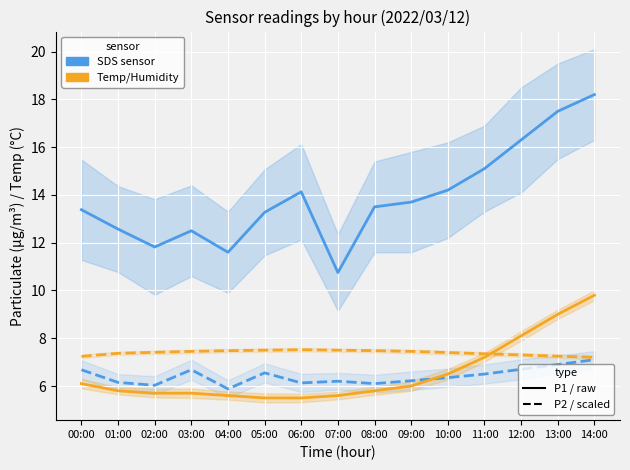

Reading left to right, list all the values displayed in this chart.

SDS_P1 (solid): 00:00=13.4	01:00=12.6	02:00=11.8	03:00=12.5	04:00=11.6	05:00=13.3	06:00=14.1	07:00=10.8	08:00=13.5	09:00=13.7	10:00=14.2	11:00=15.1	12:00=16.3	13:00=17.5	14:00=18.2
SDS_P2 (dashed): 00:00=6.7	01:00=6.2	02:00=6.0	03:00=6.7	04:00=5.9	05:00=6.5	06:00=6.1	07:00=6.2	08:00=6.1	09:00=6.2	10:00=6.3	11:00=6.5	12:00=6.7	13:00=6.9	14:00=7.1
Temp (solid): 00:00=6.1	01:00=5.8	02:00=5.7	03:00=5.7	04:00=5.6	05:00=5.5	06:00=5.5	07:00=5.6	08:00=5.8	09:00=6.0	10:00=6.5	11:00=7.2	12:00=8.1	13:00=9.0	14:00=9.8
Humidity/10 (dashed): 00:00=7.2	01:00=7.4	02:00=7.4	03:00=7.5	04:00=7.5	05:00=7.5	06:00=7.5	07:00=7.5	08:00=7.5	09:00=7.5	10:00=7.4	11:00=7.3	12:00=7.3	13:00=7.2	14:00=7.2